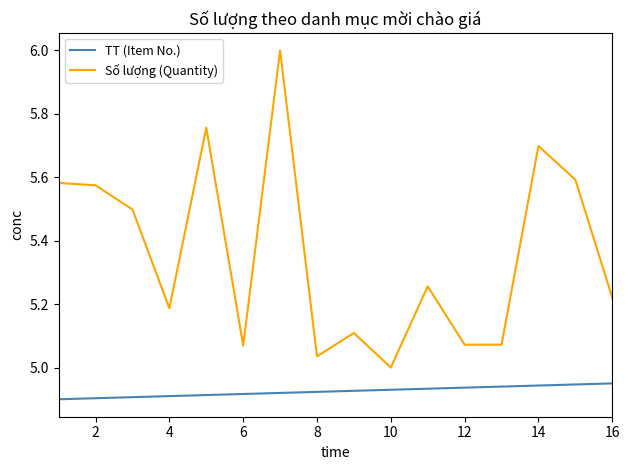

What are all the series names shown in the legend?

TT (Item No.), Số lượng (Quantity)